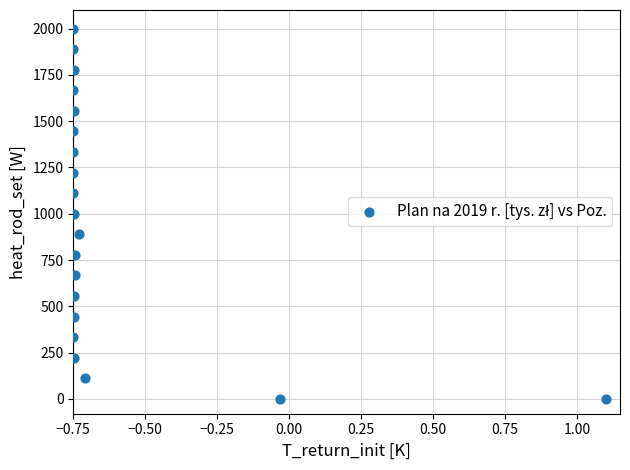

What is the range of X values (max minus min)?

1.9